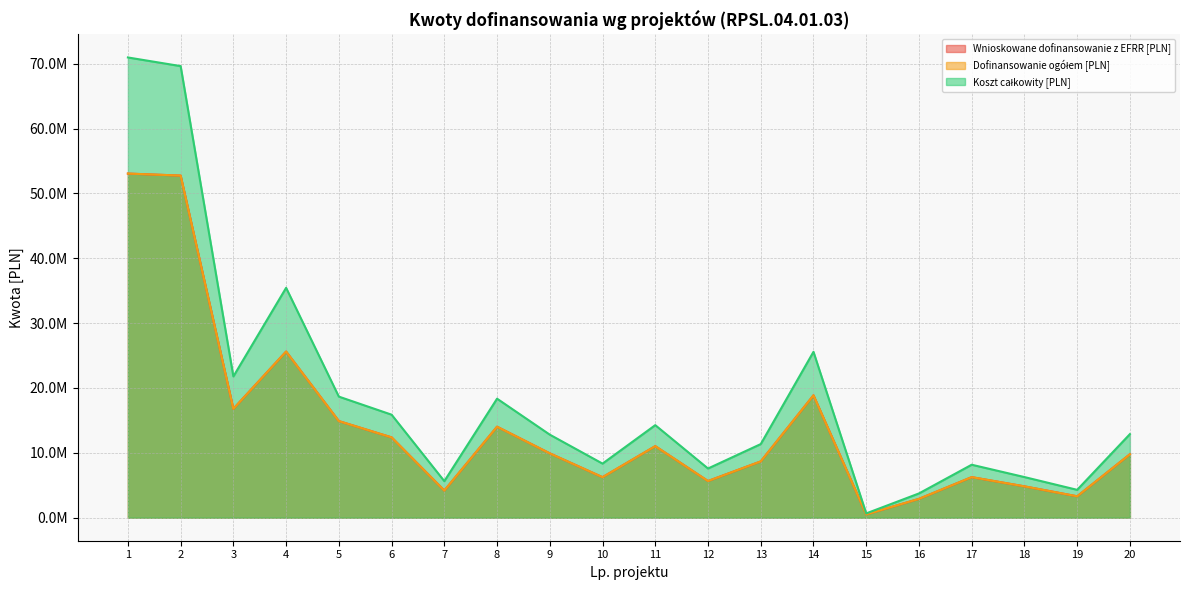

Which series has the largest total across all categories?

Koszt całkowity [PLN]